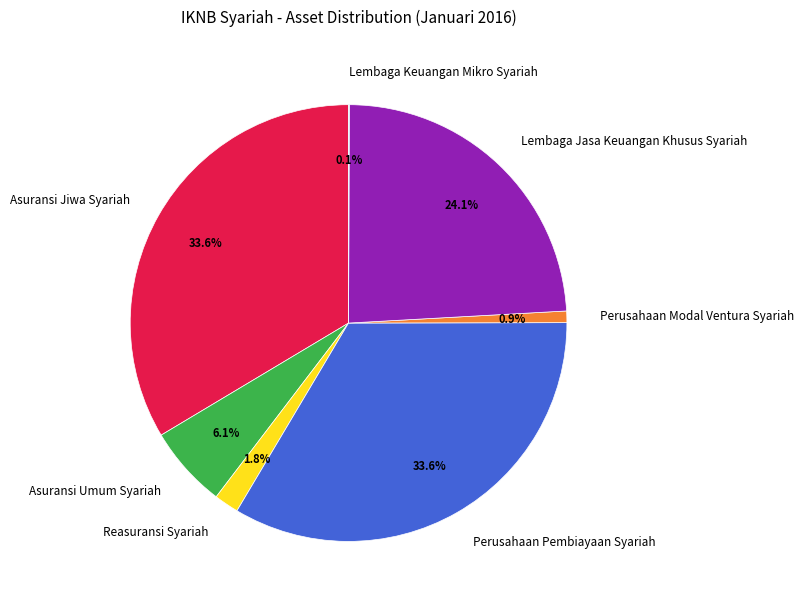

Between Reasuransi Syariah and Perusahaan Pembiayaan Syariah, which is larger?

Perusahaan Pembiayaan Syariah